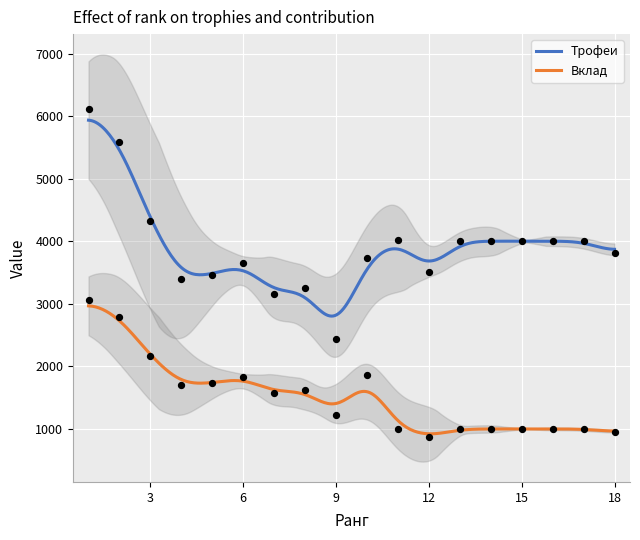

At how many categories does at least one series exceed 2514?

17